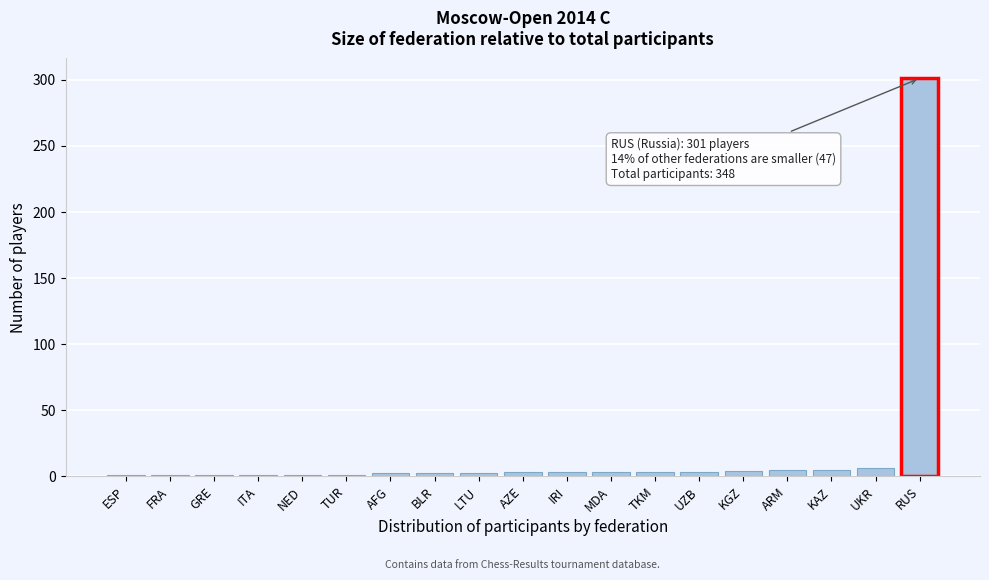

What is the maximum value shown in the chart?

301